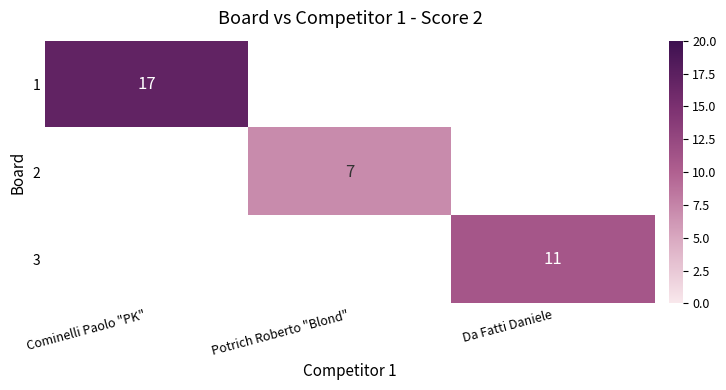

How many distinct data groups are displayed?

3